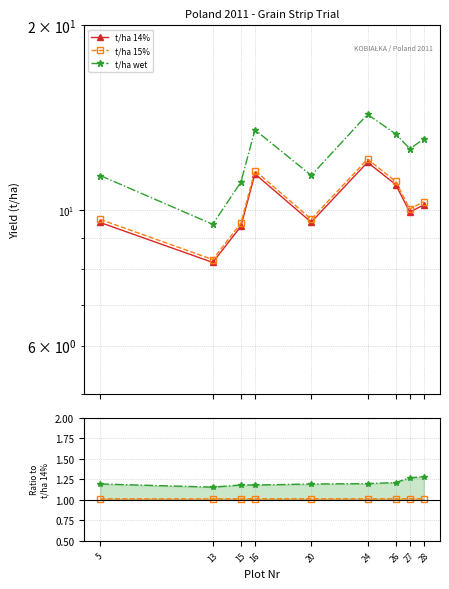

Does the chart display data point markers on the line(s)?

Yes